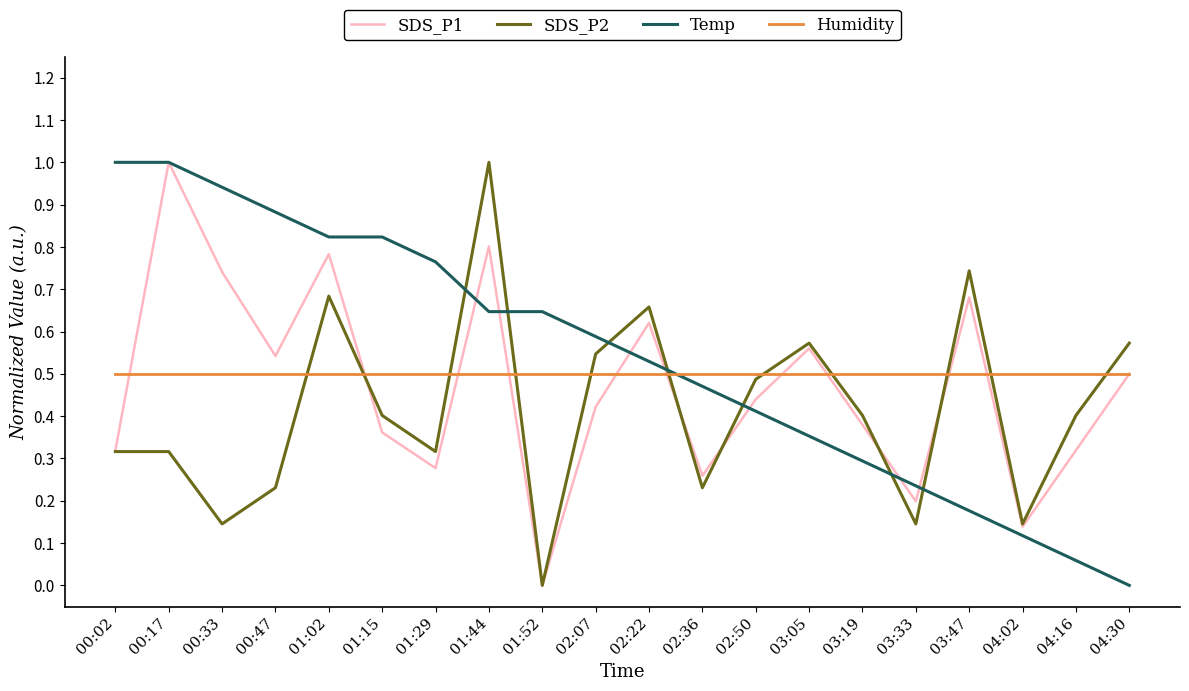

Between 00:17 and 04:02, which series saw the biggest shift?

Temp